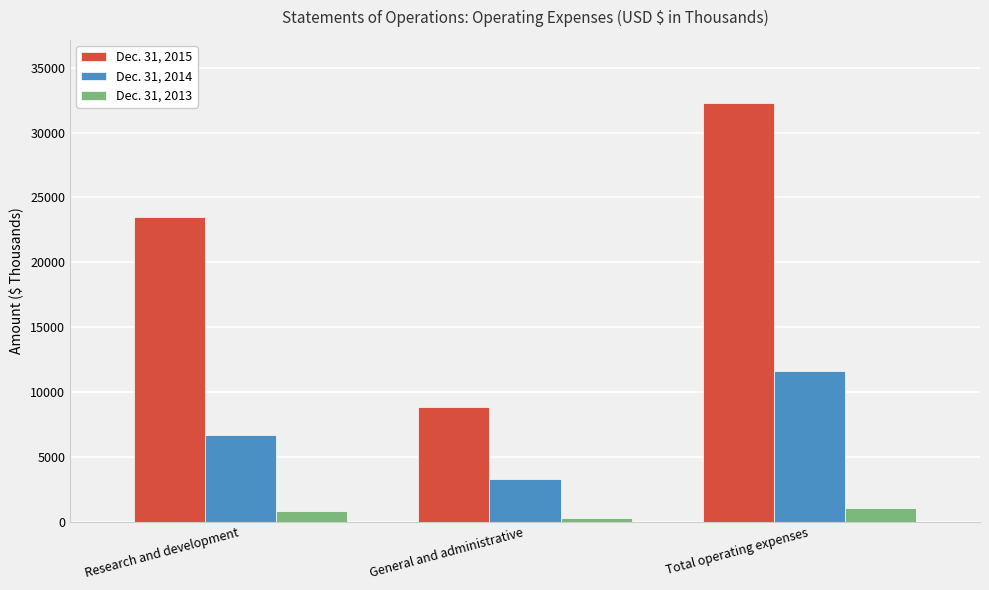

At Total operating expenses, list the series in order from smallest to largest.

Dec. 31, 2013, Dec. 31, 2014, Dec. 31, 2015